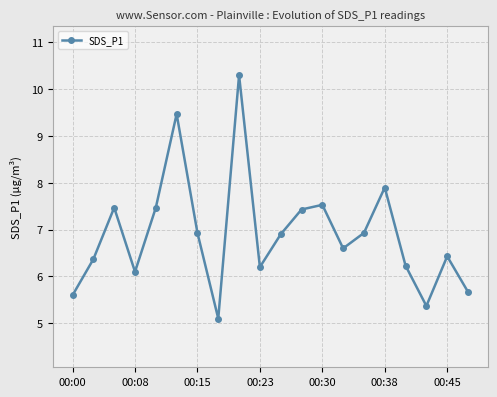

What is the difference between the maximum and second lowest values?

4.9